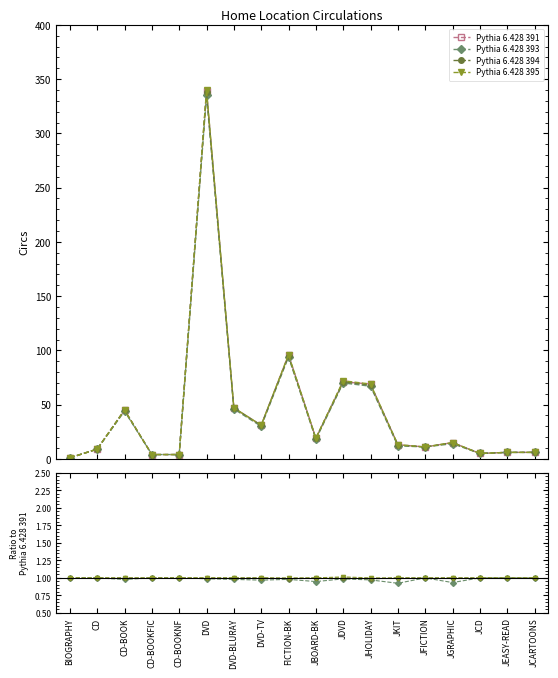

How many lines are shown in the chart?

4